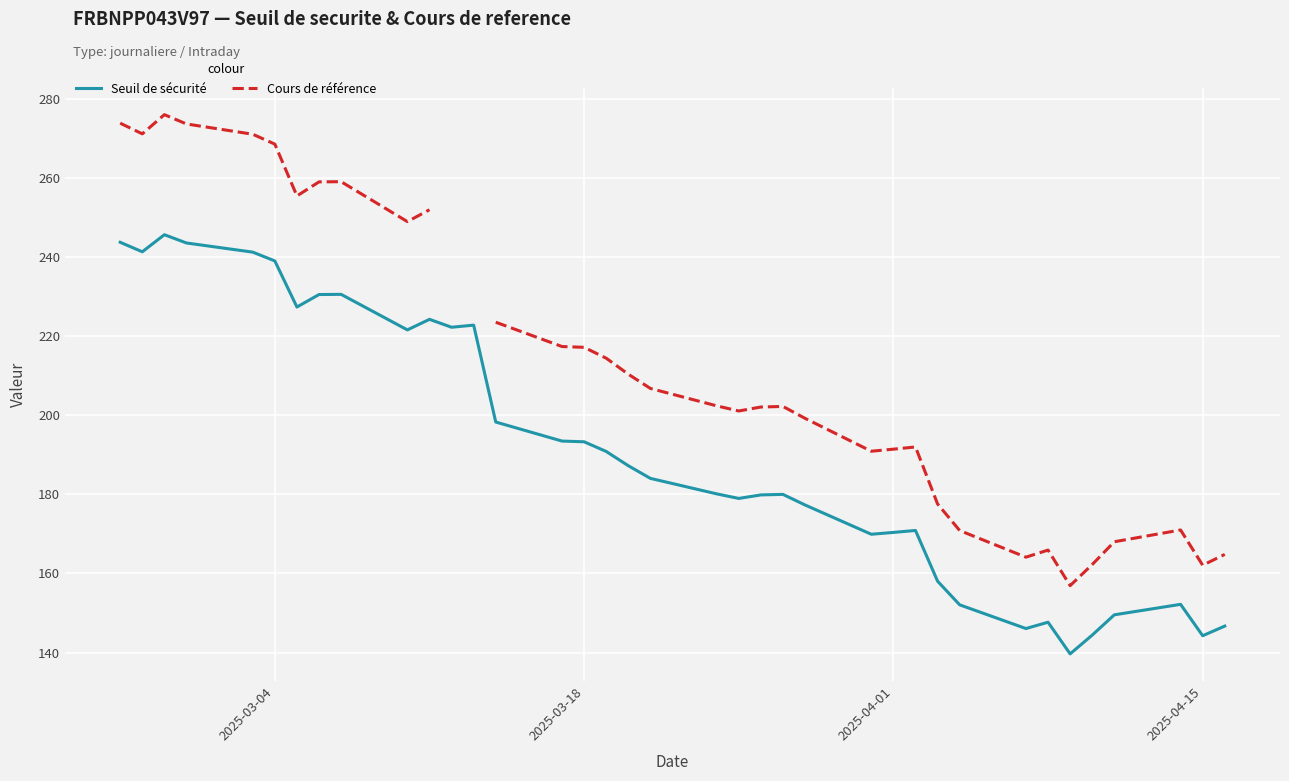

The value of Seuil de sécurité at 2025-04-15 is 144.3. True or false?

True